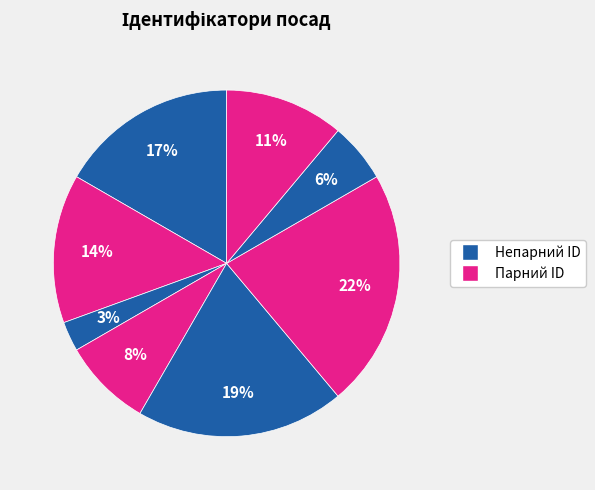

Count the number of slices in the pie.

8